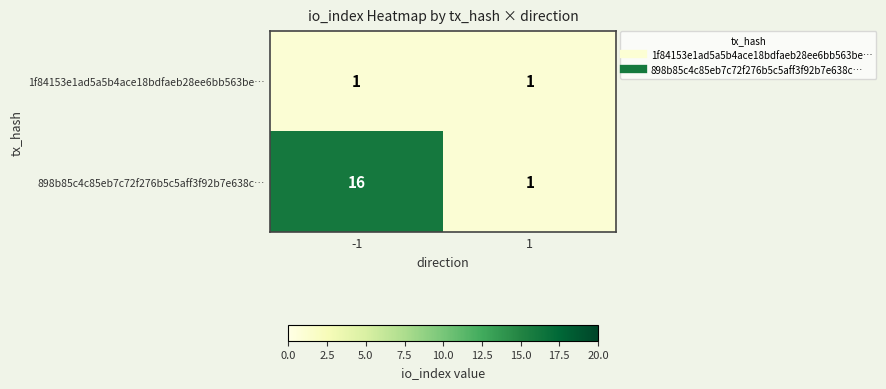

Rank the series by their average value, from highest to lowest.

898b85c4c85eb7c72f276b5c5aff3f92b7e638c…, 1f84153e1ad5a5b4ace18bdfaeb28ee6bb563be…